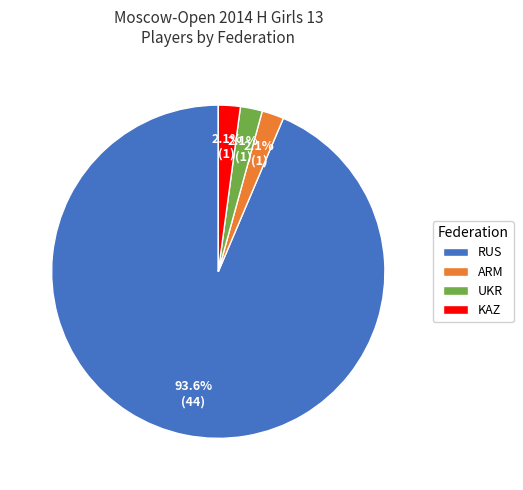

Which slice is the largest?

RUS